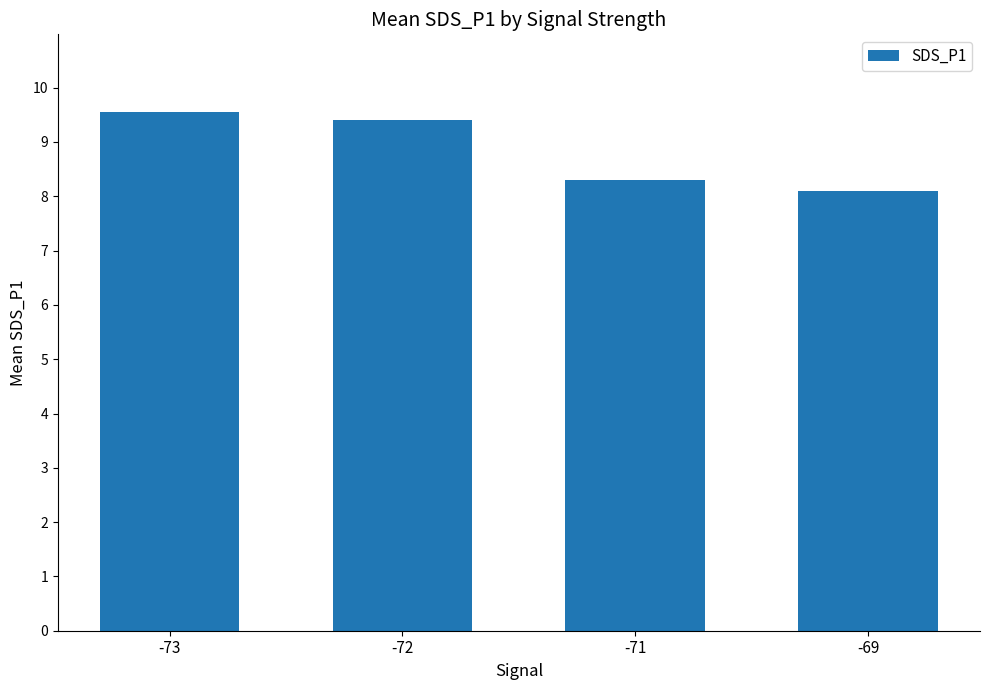

List the labels in order of value, largest first.

-73, -72, -71, -69